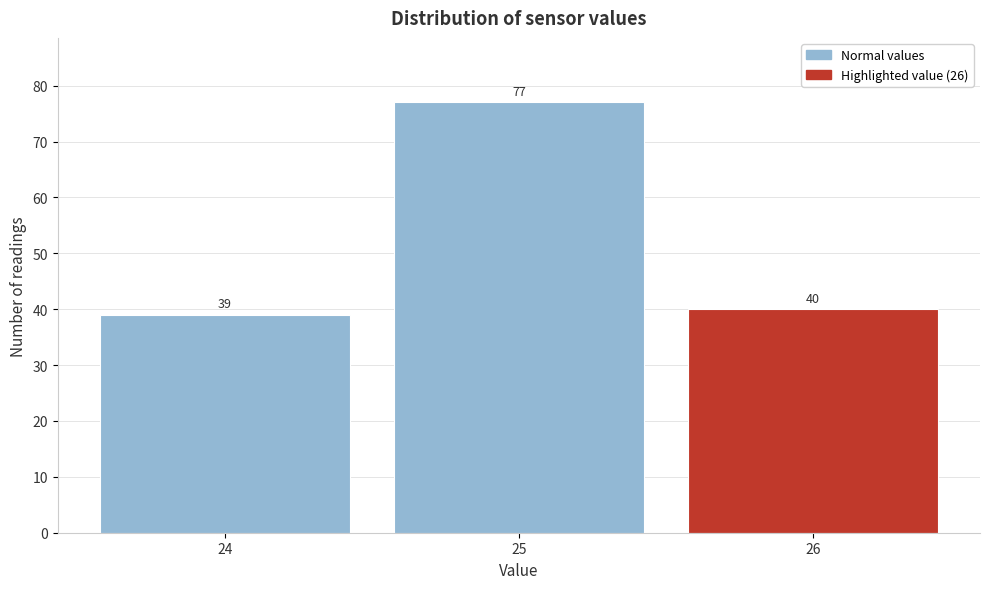

Reading right to left, transcribe all the data shown in this chart.

26=40	25=77	24=39